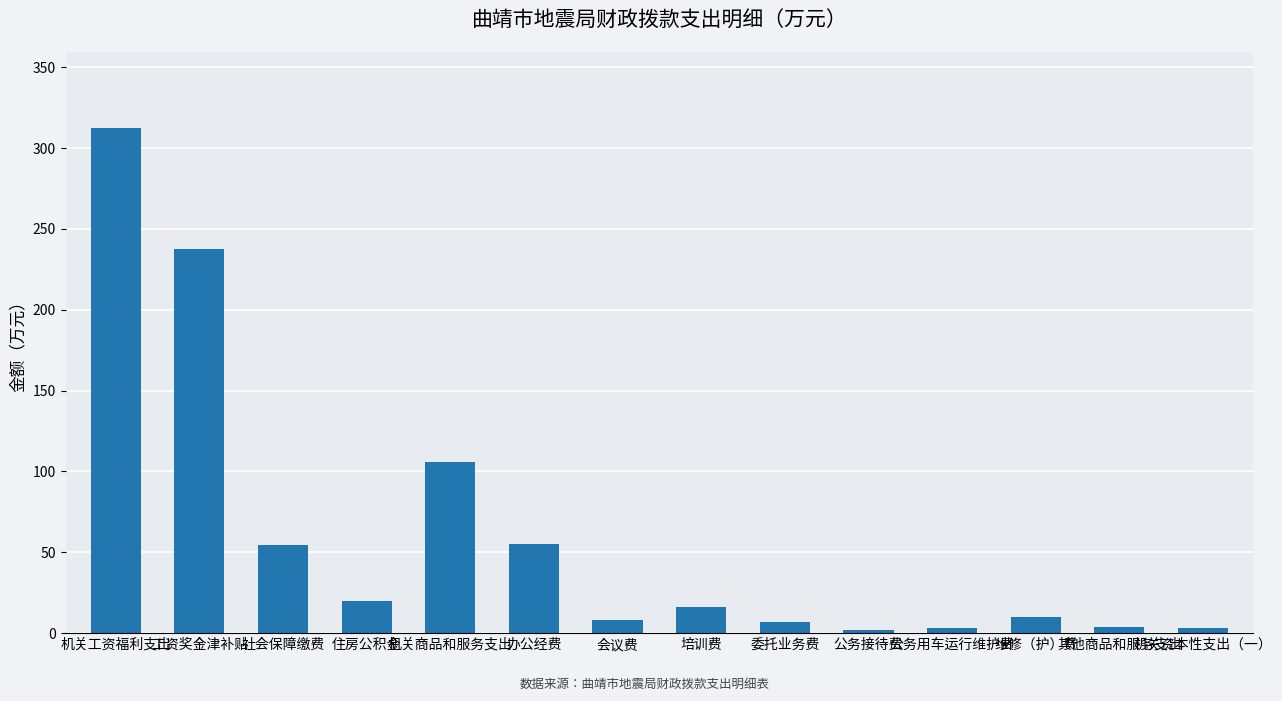

What is the ratio of the value at 工资奖金津补贴 to the value at 办公经费?

4.3